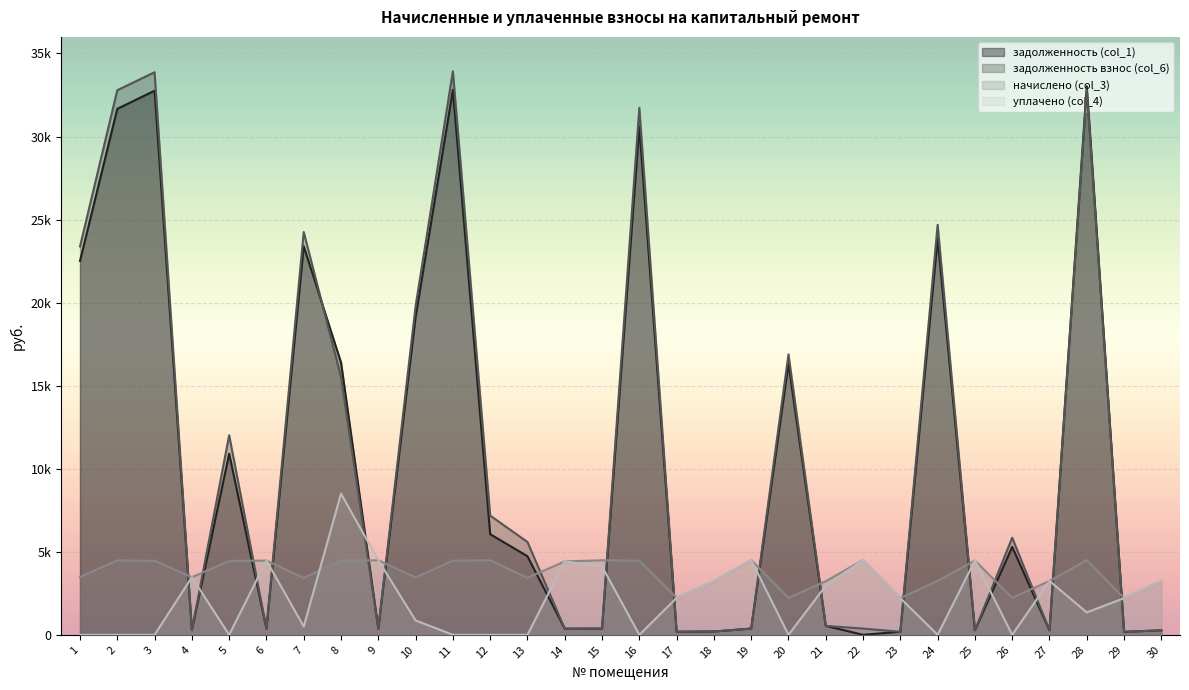

At which category is the sum across all series the highest?

28